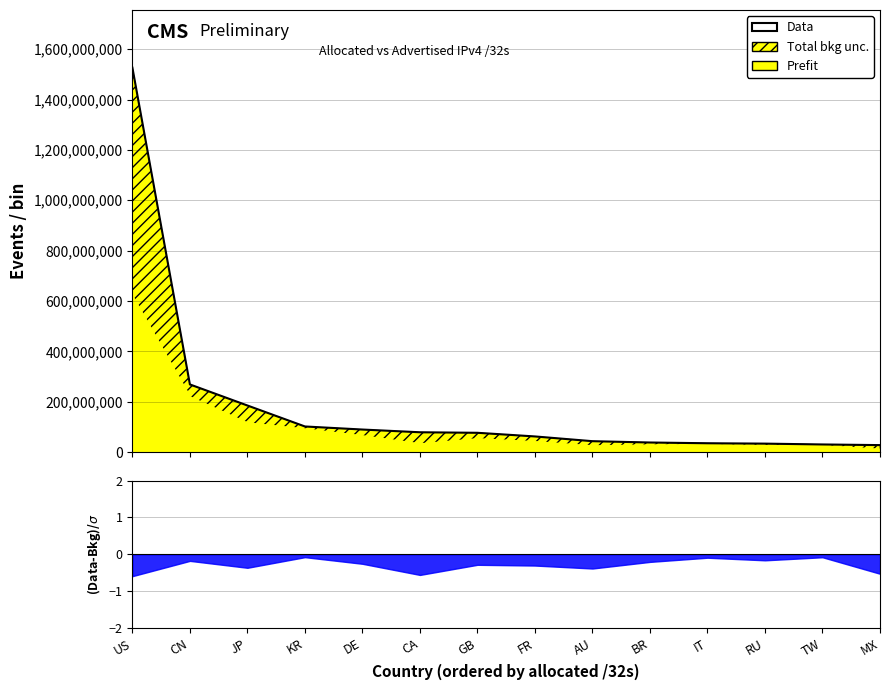

Reading left to right, list all the values displayed in this chart.

1526427136	268681216	185075456	101800960	89623288	78772480	76694296	62174304	43381248	38143488	35171072	33658376	30372608	27793664